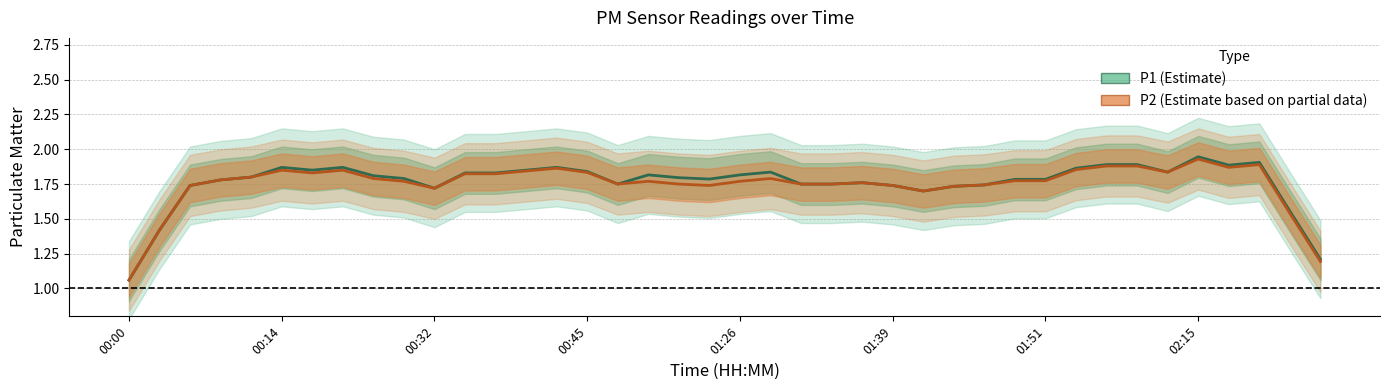

True or false: P1 and P2 cross at least once.

False